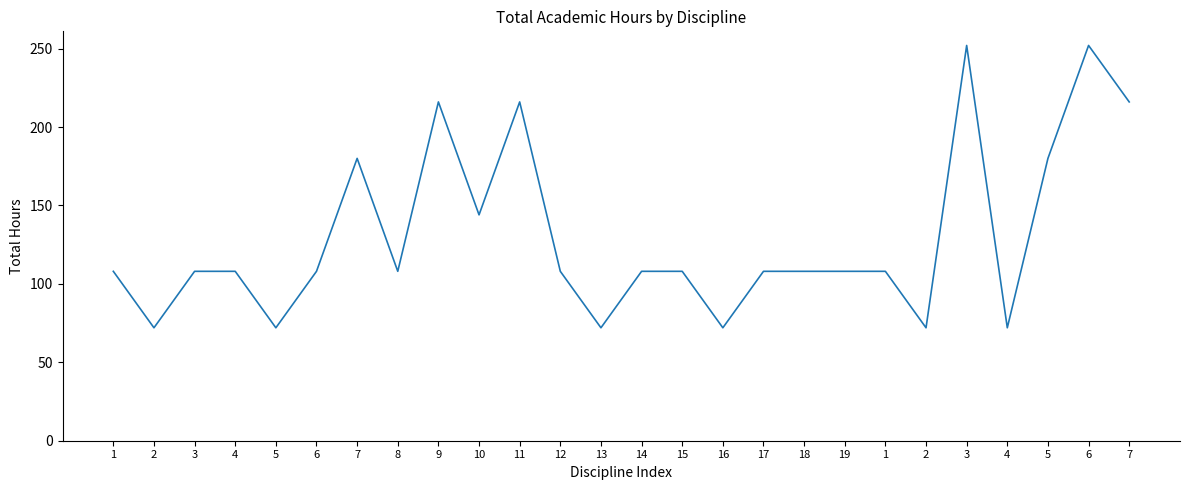

How many lines are shown in the chart?

1